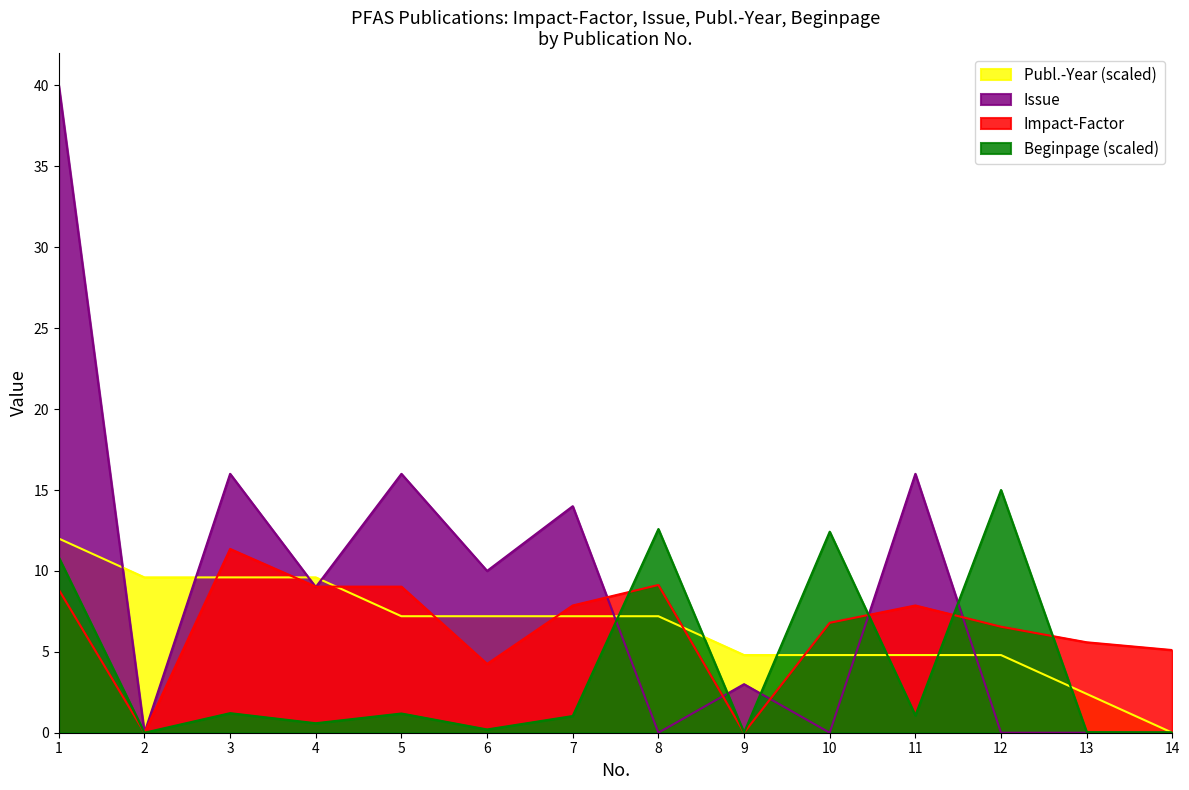

Does the chart have visible grid lines?

No